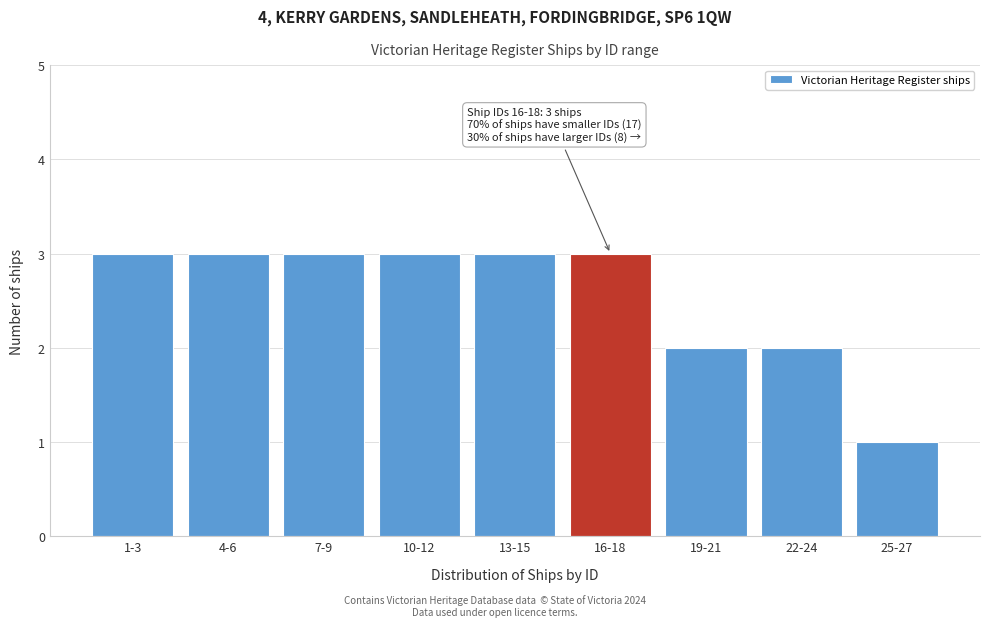

Reading right to left, list all the values displayed in this chart.

1	2	2	3	3	3	3	3	3